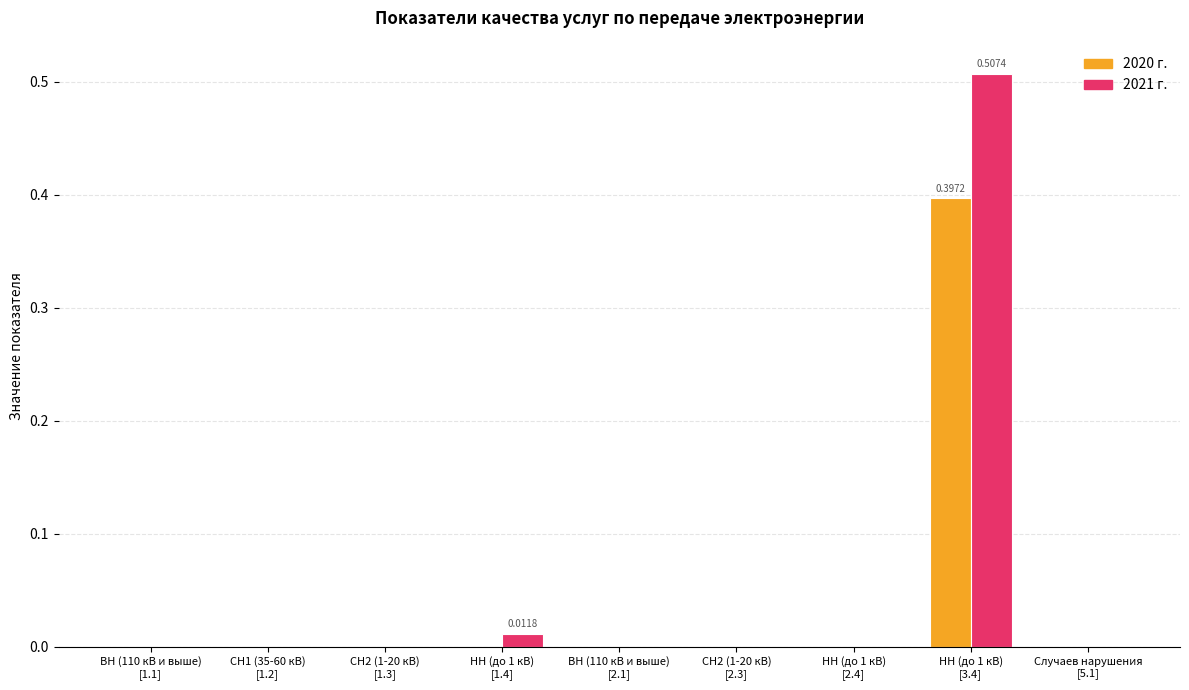

How many data points does each series have?

9